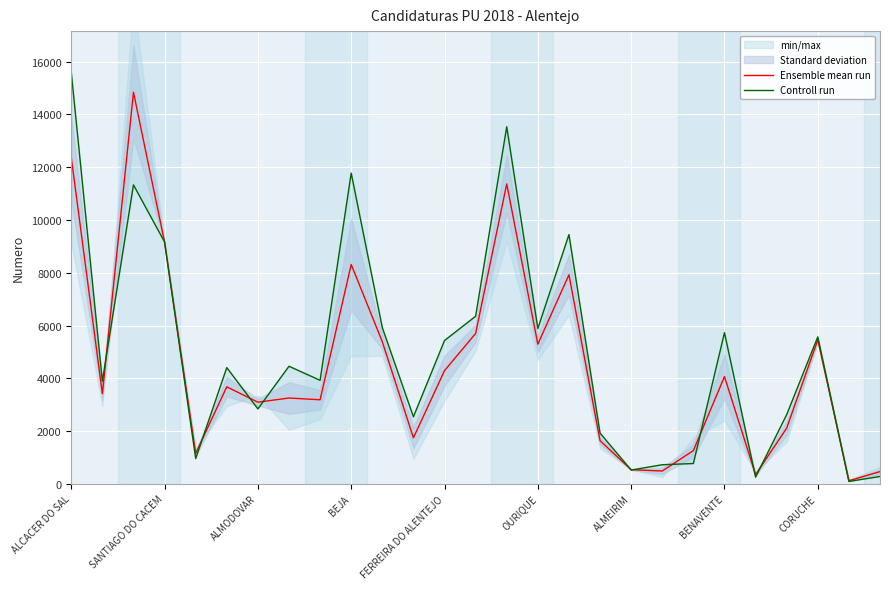

The Ensemble mean run series shows 5639.9 at ALCACER DO SAL. True or false?

False